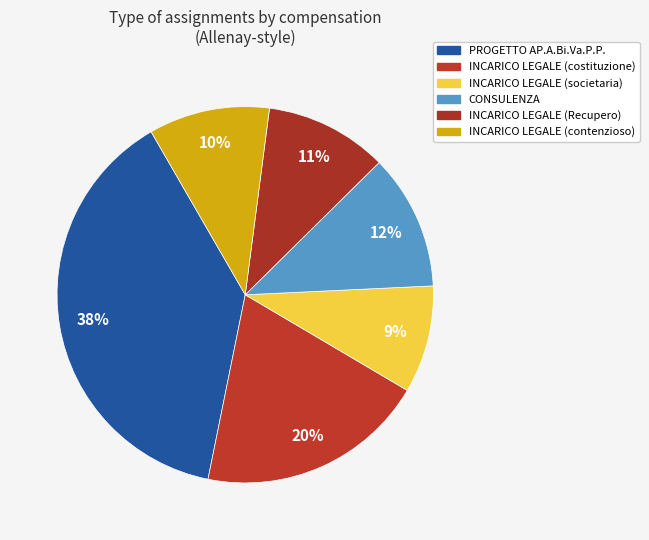

How many segments does this pie chart have?

6